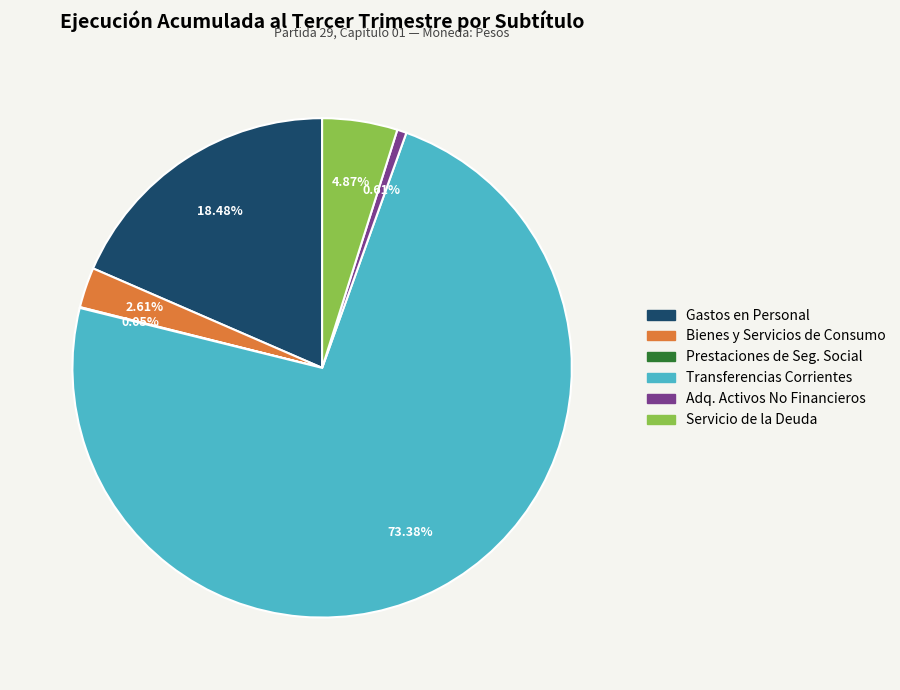

To the nearest percent, what is the difference between the largest and smallest slice percentages?

73%